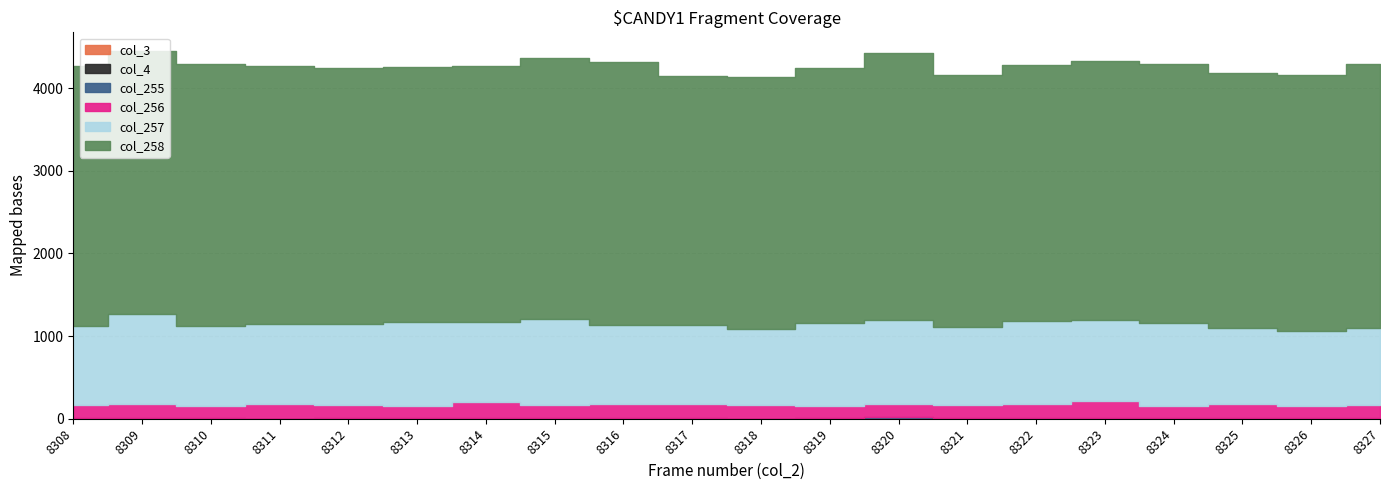

List the labels in order of col_256 value, smallest first.

8324, 8319, 8310, 8326, 8321, 8308, 8312, 8315, 8313, 8322, 8327, 8320, 8317, 8325, 8318, 8309, 8311, 8316, 8314, 8323